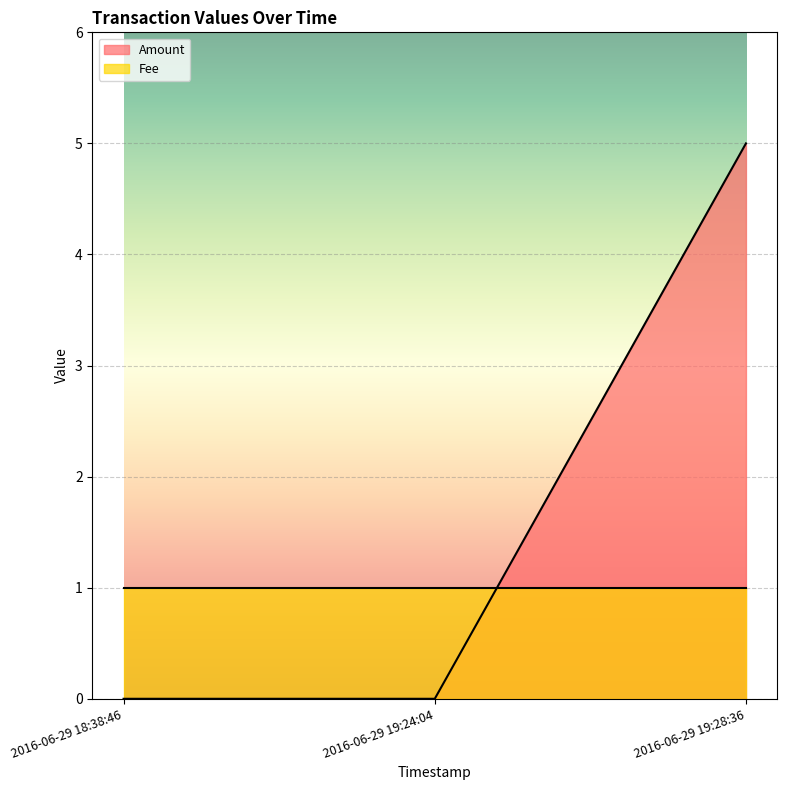

What is the average value?

2